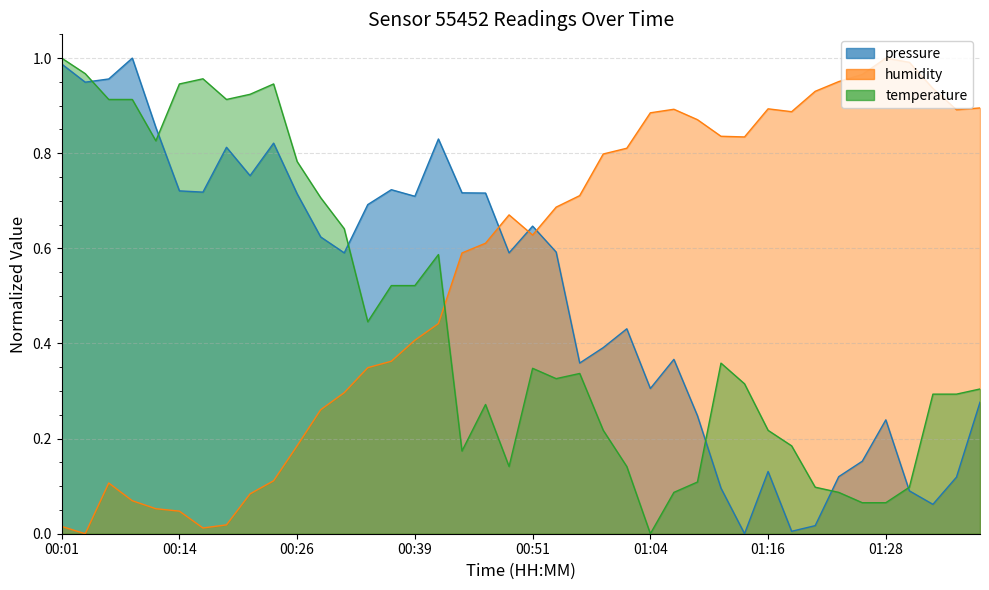

Between which two adjacent categories do humidity and pressure_norm first intersect?

00:46 and 00:49